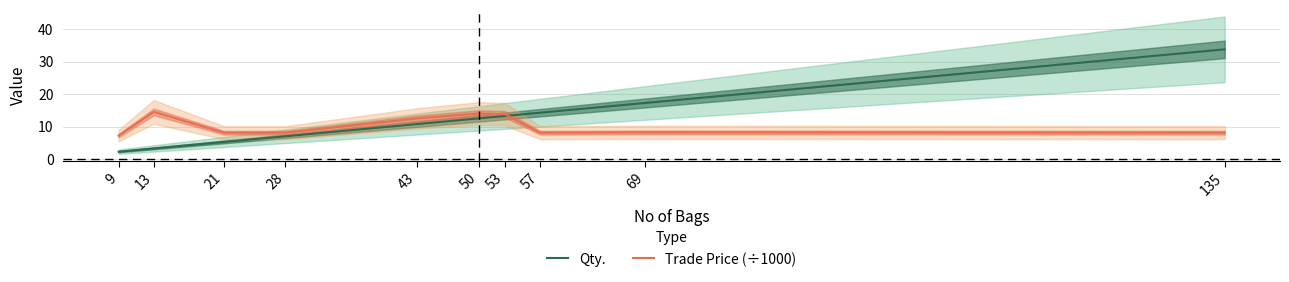

Reading left to right, extract all data points from this chart.

Qty.: 9=2.2	13=3.2	21=5.2	28=7.0	43=10.8	50=12.5	53=13.2	57=14.2	69=17.2	135=33.8
Trade Price (÷1000): 9=7.2	13=14.5	21=8.1	28=8.1	43=12.5	50=14.0	53=13.8	57=8.1	69=8.2	135=8.1